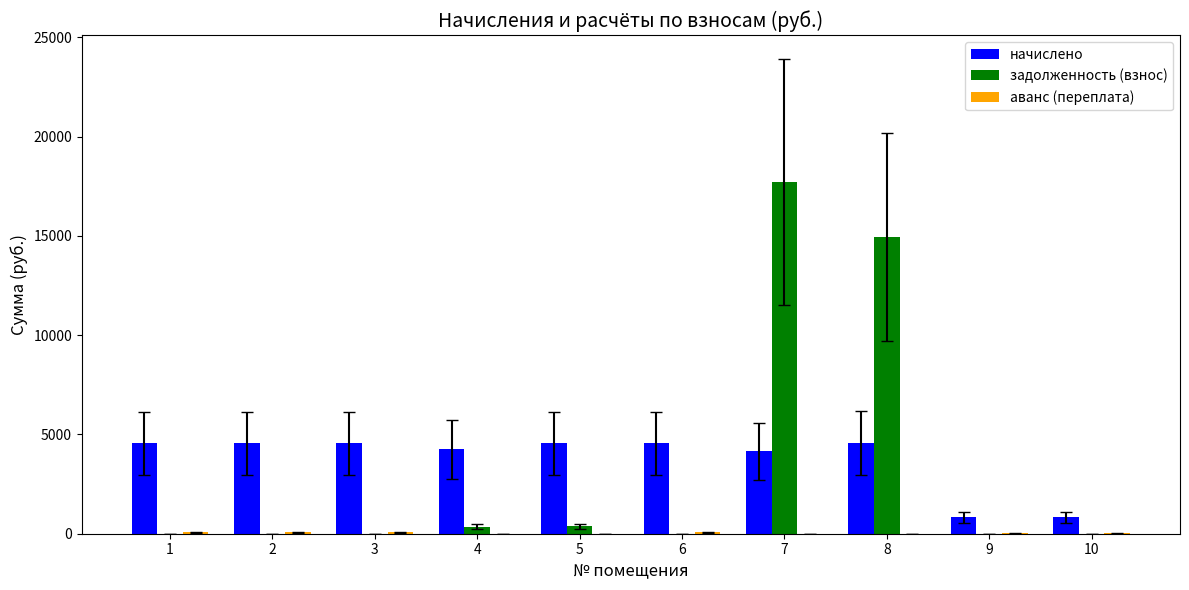

What is the highest value of the начислено series?

4578.0